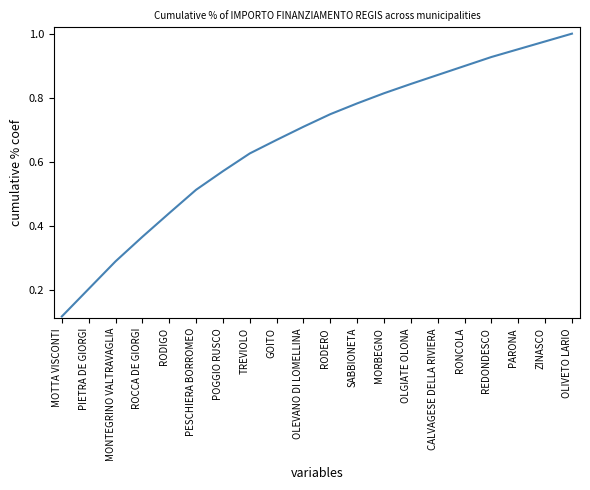

What is the change in value from RONCOLA to ZINASCO?

+0.1